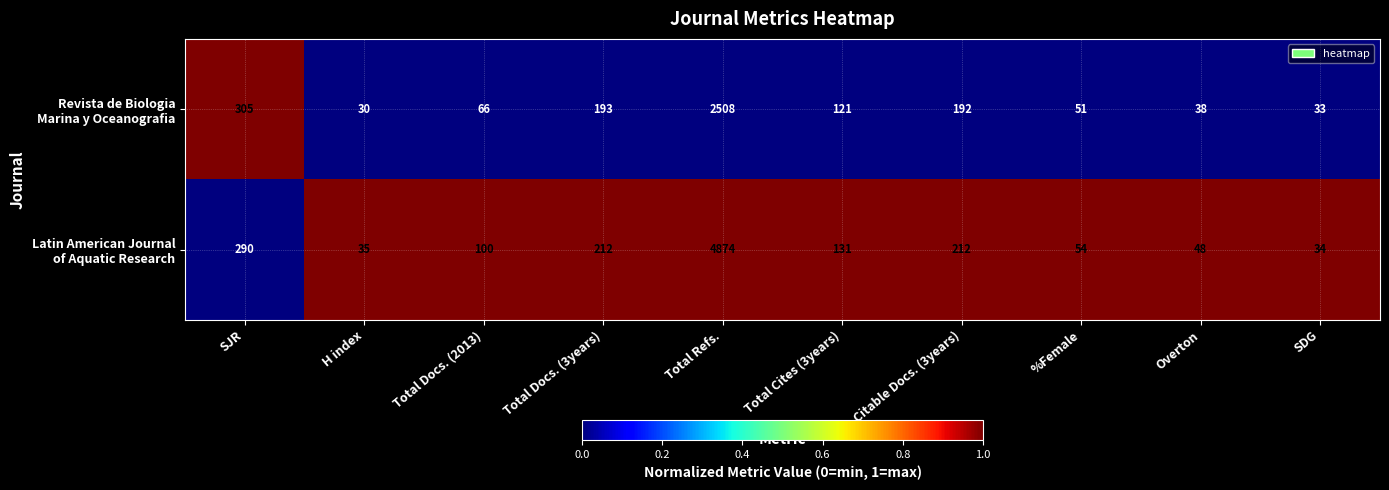

Count the number of data series in this chart.

2